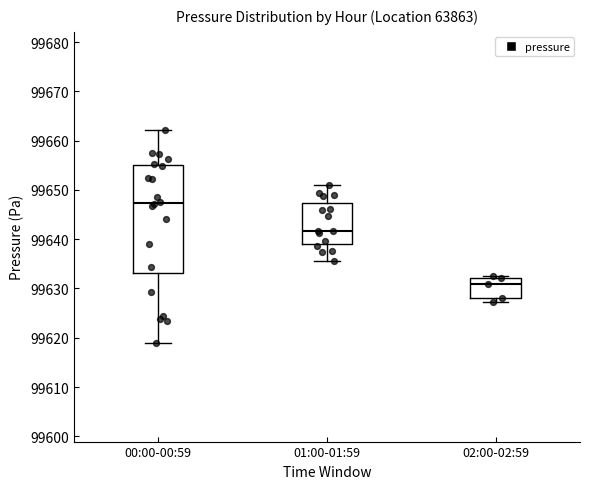

Where does the median line of the box for 02:00-02:59 sit on the y-axis? The values are not printed on the chart, so give them approximately, as read against the axis.

99631